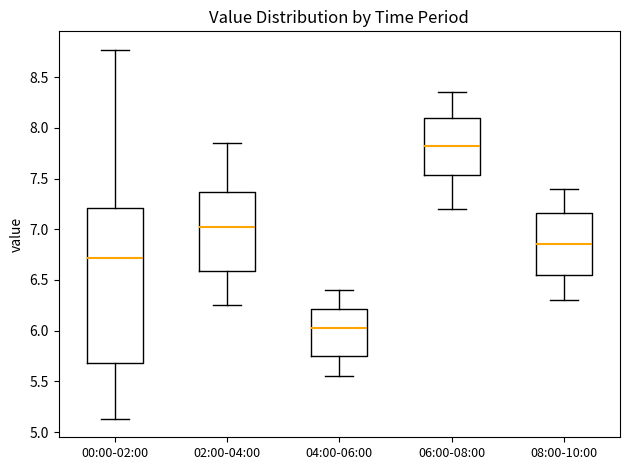

Which box is the tallest, from its lower edge to its upper edge?

00:00-02:00